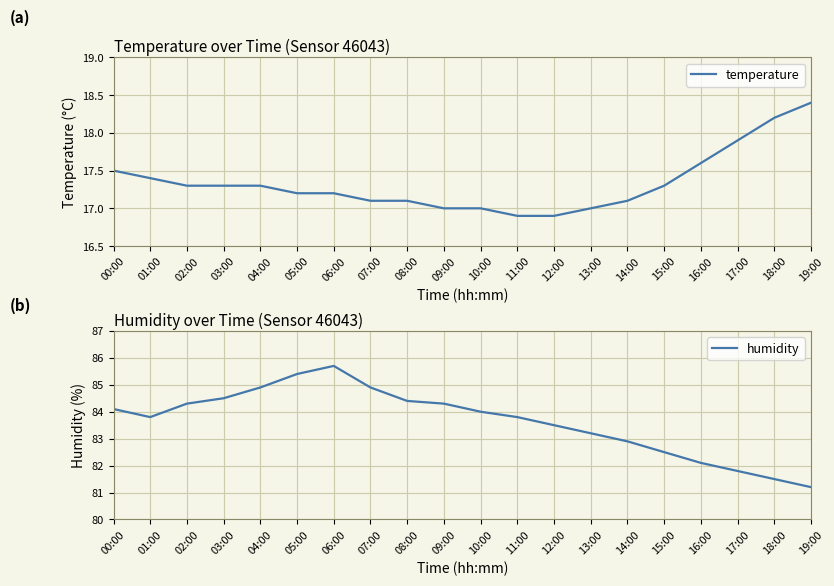

At 12:00, list the series in order from smallest to largest.

temperature, humidity